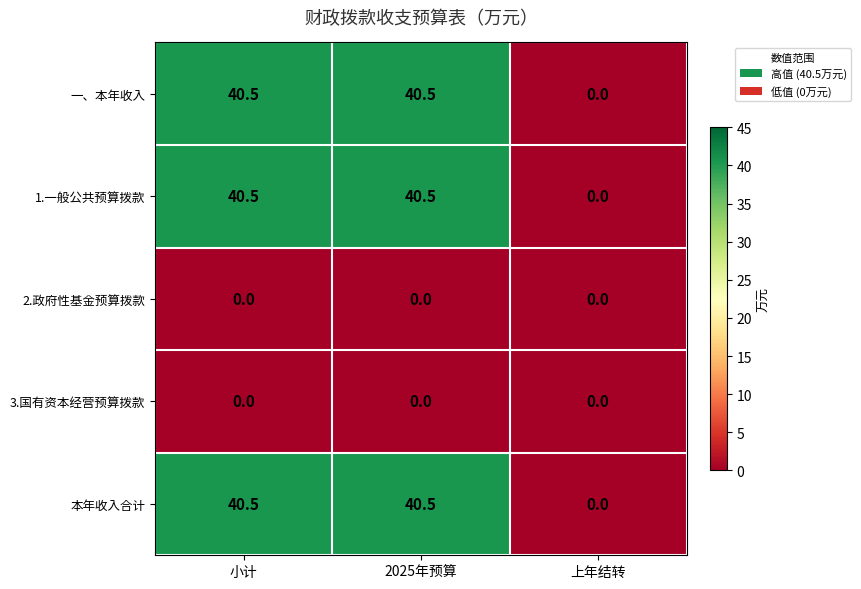

Reading left to right, extract all data points from this chart.

一、本年收入: 小计=40.5	2025年预算=40.5	上年结转=0.0
1.一般公共预算拨款: 小计=40.5	2025年预算=40.5	上年结转=0.0
2.政府性基金预算拨款: 小计=0.0	2025年预算=0.0	上年结转=0.0
3.国有资本经营预算拨款: 小计=0.0	2025年预算=0.0	上年结转=0.0
本年收入合计: 小计=40.5	2025年预算=40.5	上年结转=0.0